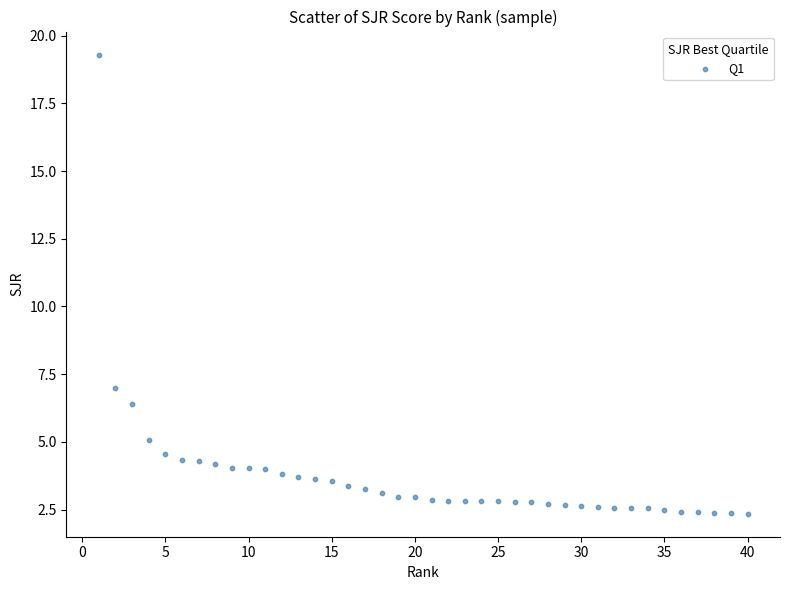

What Y value in the scatter plot is closest to 10?

7.0